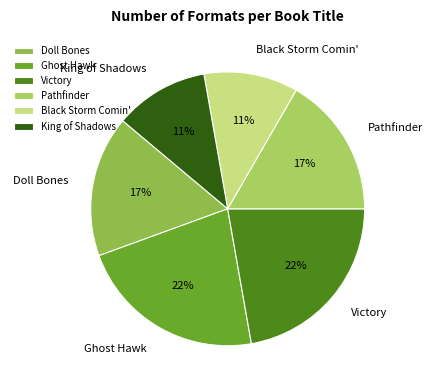

What is the ratio of the value at Black Storm Comin' to the value at King of Shadows?

1.0